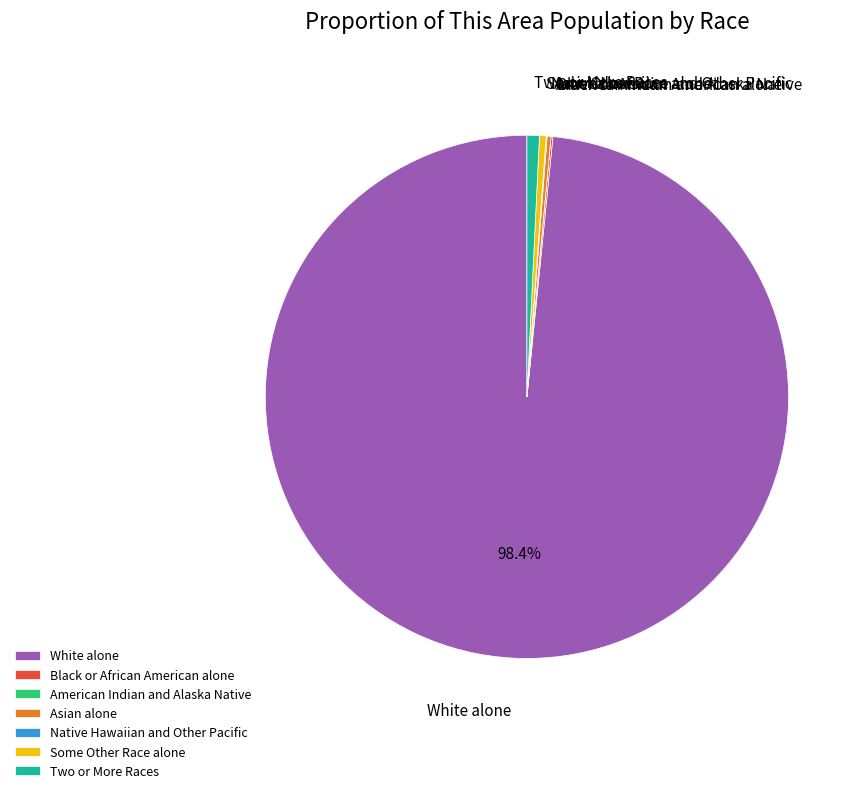

What is the largest slice in the pie chart?

White alone